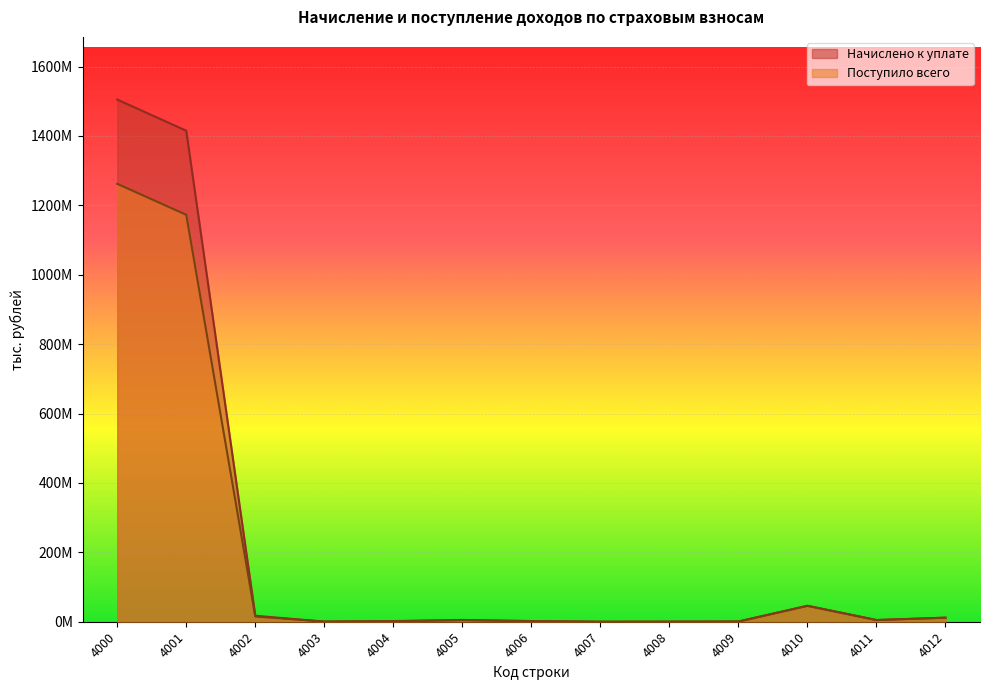

Does the chart display data point markers on the line(s)?

No